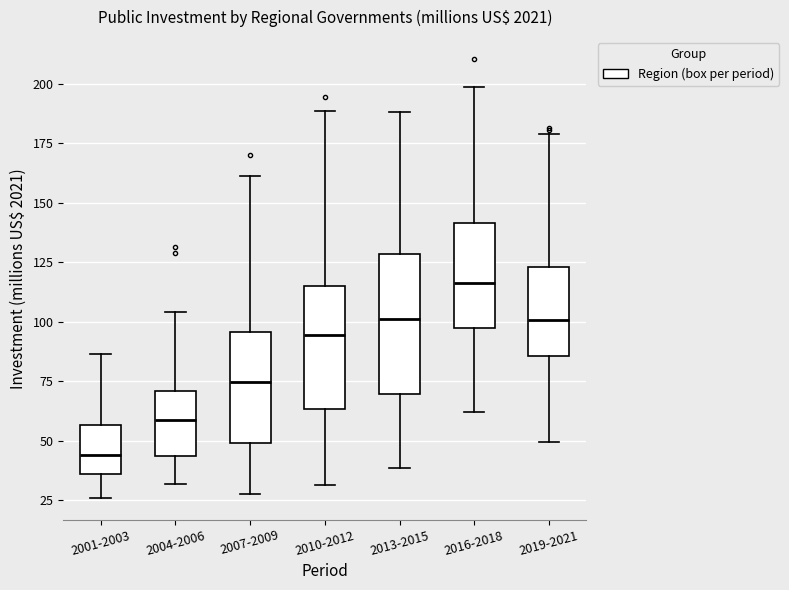

Reading left to right, read every box against the y-axis: the position of its median line, the range the box covers, and the ends of its whiskers. The values are not printed on the chart, so give them approximately, as read against the axis.

2001-2003: median 45, box 35 to 55, whiskers 25 to 85
2004-2006: median 60, box 45 to 70, whiskers 30 to 105
2007-2009: median 75, box 50 to 95, whiskers 30 to 160
2010-2012: median 95, box 65 to 115, whiskers 30 to 190
2013-2015: median 100, box 70 to 130, whiskers 40 to 190
2016-2018: median 115, box 95 to 140, whiskers 60 to 200
2019-2021: median 100, box 85 to 125, whiskers 50 to 180